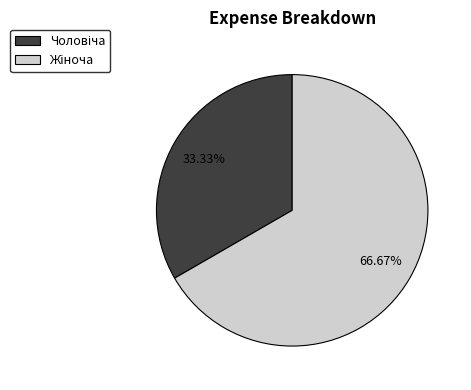

To the nearest percent, what is the difference between the largest and smallest slice percentages?

33%